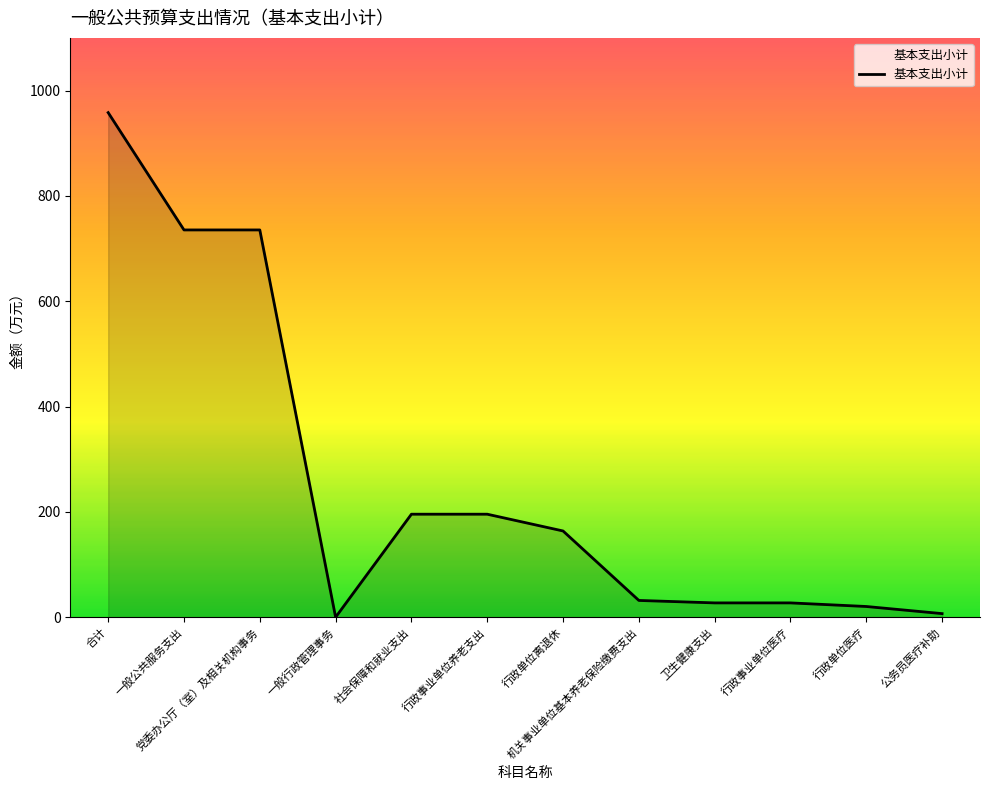

At which category does the chart reach its peak across all series?

合计